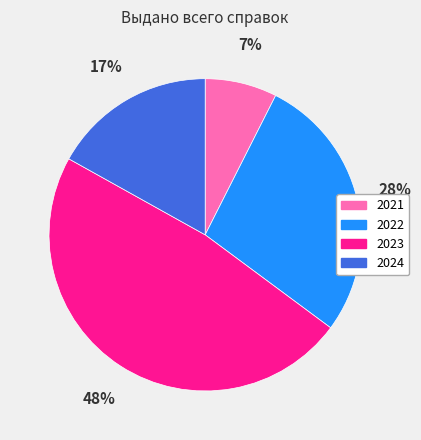

To the nearest percent, what portion does 2023 represent?

48%